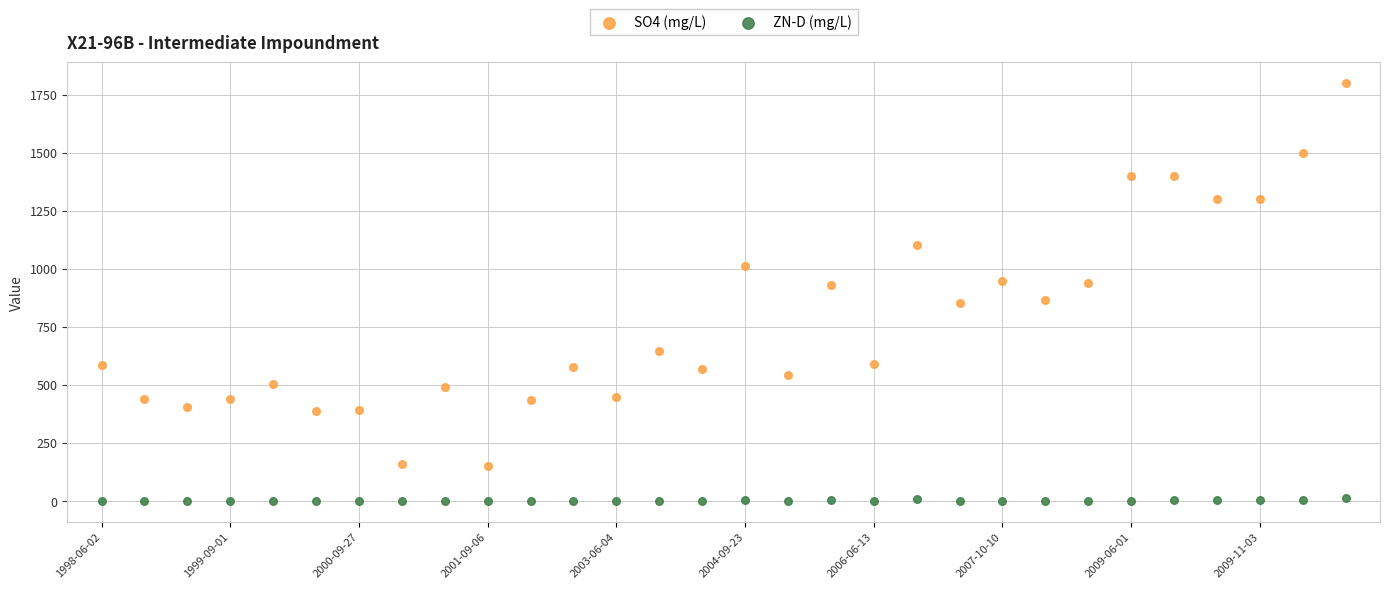

Which series has the widest spread of Y values?

SO4 (mg/L)